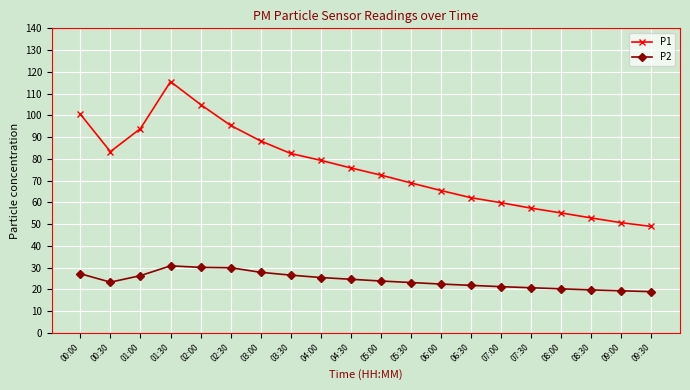

Between 02:00 and 09:00, which series saw the biggest shift?

P1